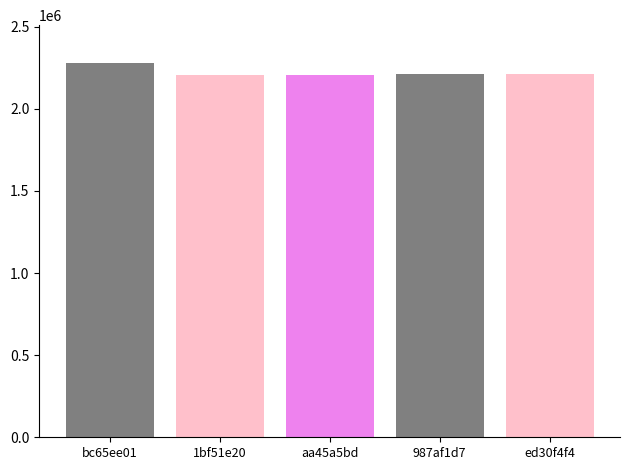

Reading left to right, list all the values displayed in this chart.

2281440	2203669	2203670	2213850	2213851